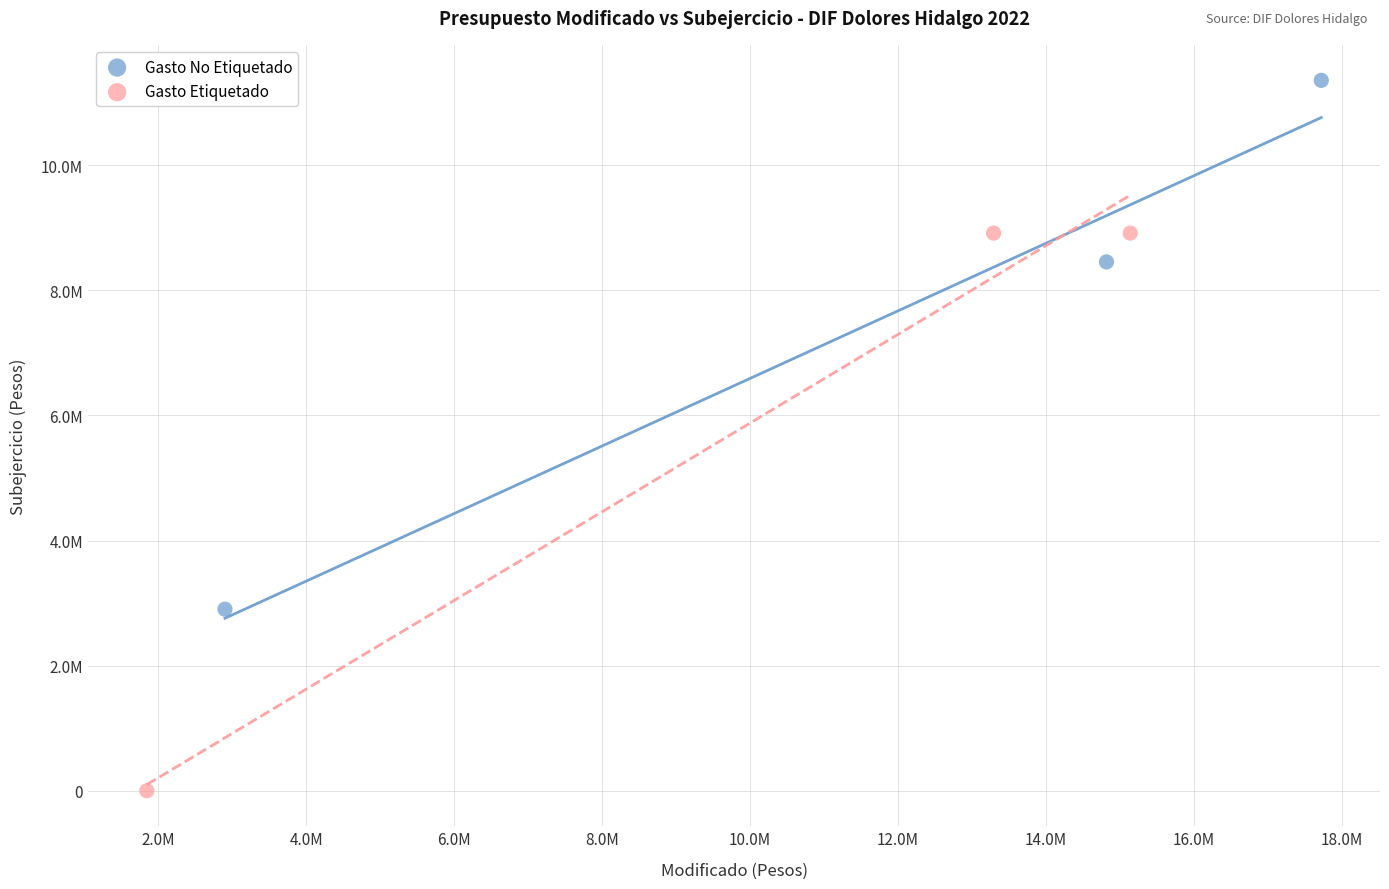

Which series contains the highest Y value?

Gasto No Etiquetado